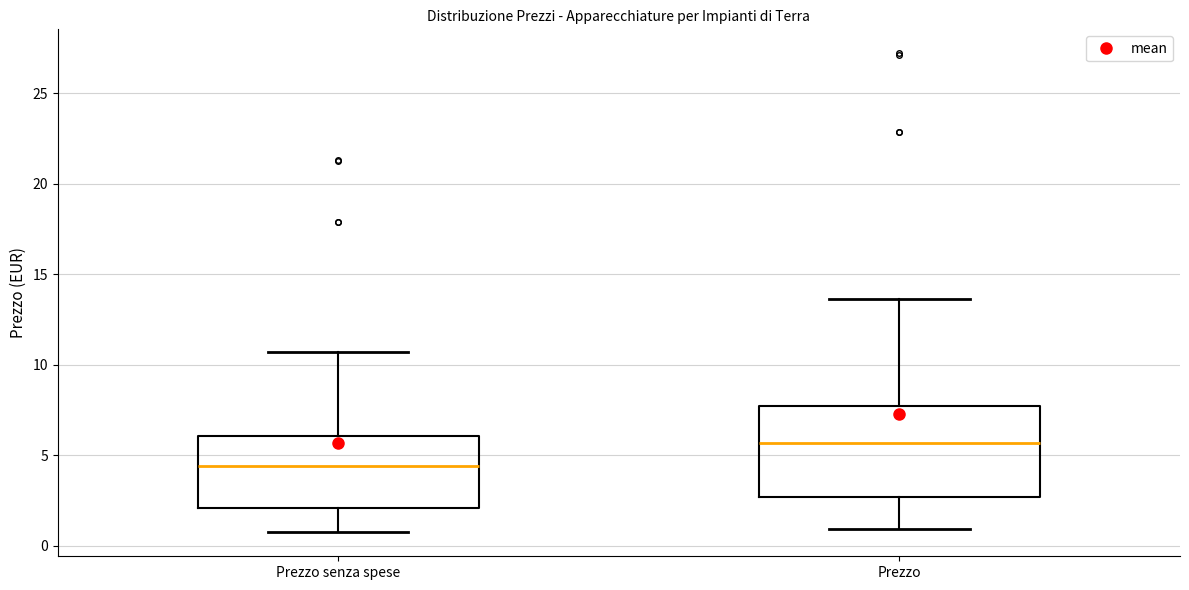

Where does the lower whisker of the box for Prezzo senza spese end on the y-axis? The values are not printed on the chart, so give them approximately, as read against the axis.

0.5